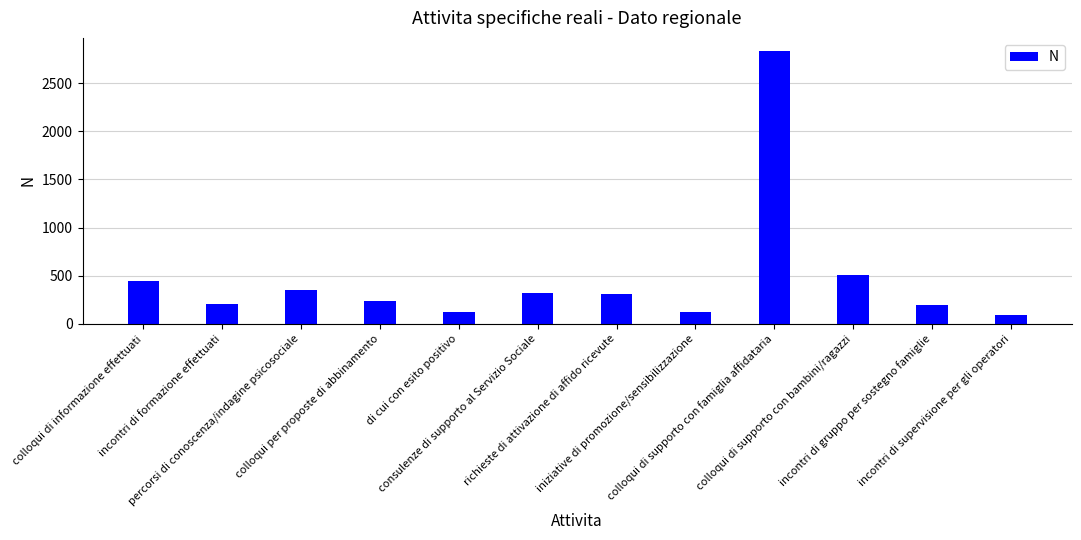

How many series are shown in this chart?

1